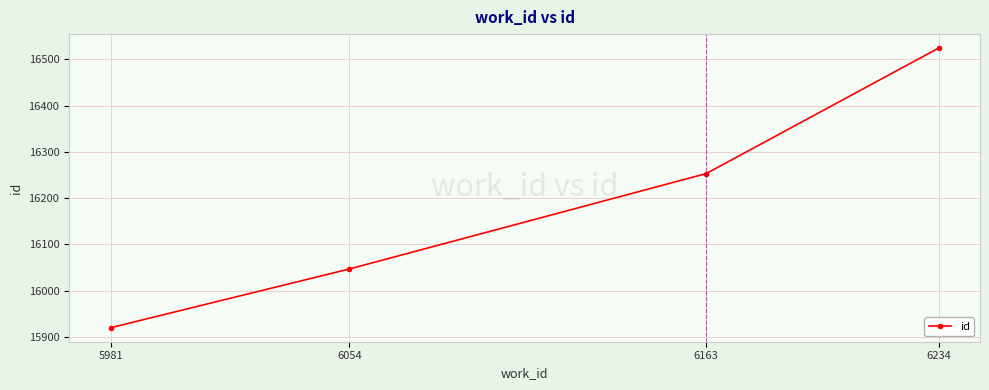

What is the minimum value shown in the chart?

15920